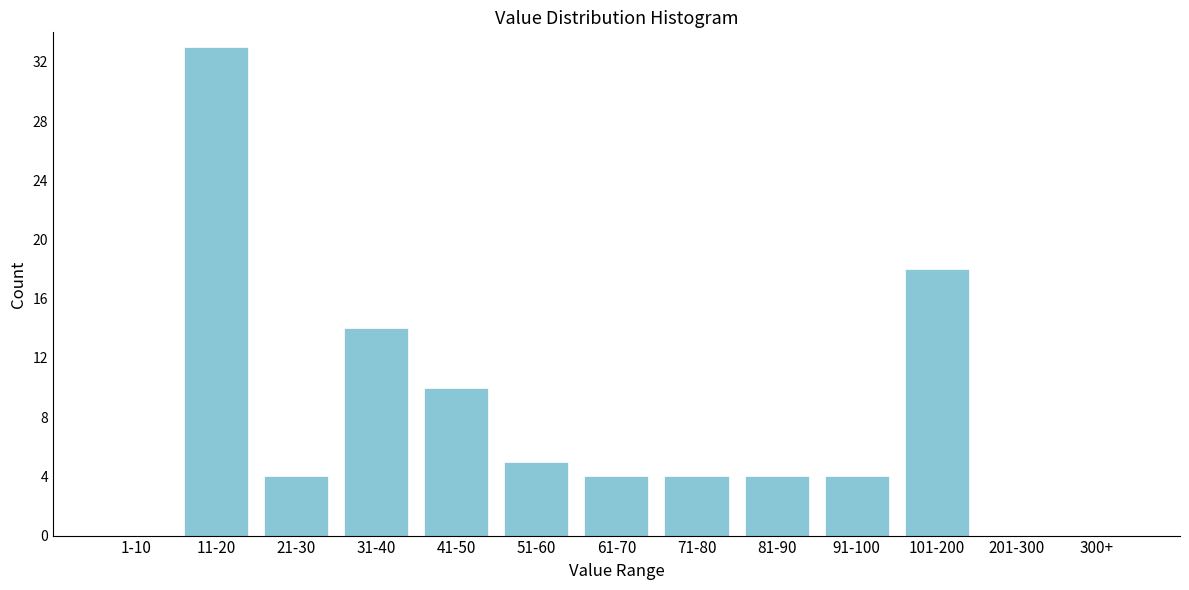

Reading left to right, extract all data points from this chart.

1-10=0	11-20=33	21-30=4	31-40=14	41-50=10	51-60=5	61-70=4	71-80=4	81-90=4	91-100=4	101-200=18	201-300=0	300+=0